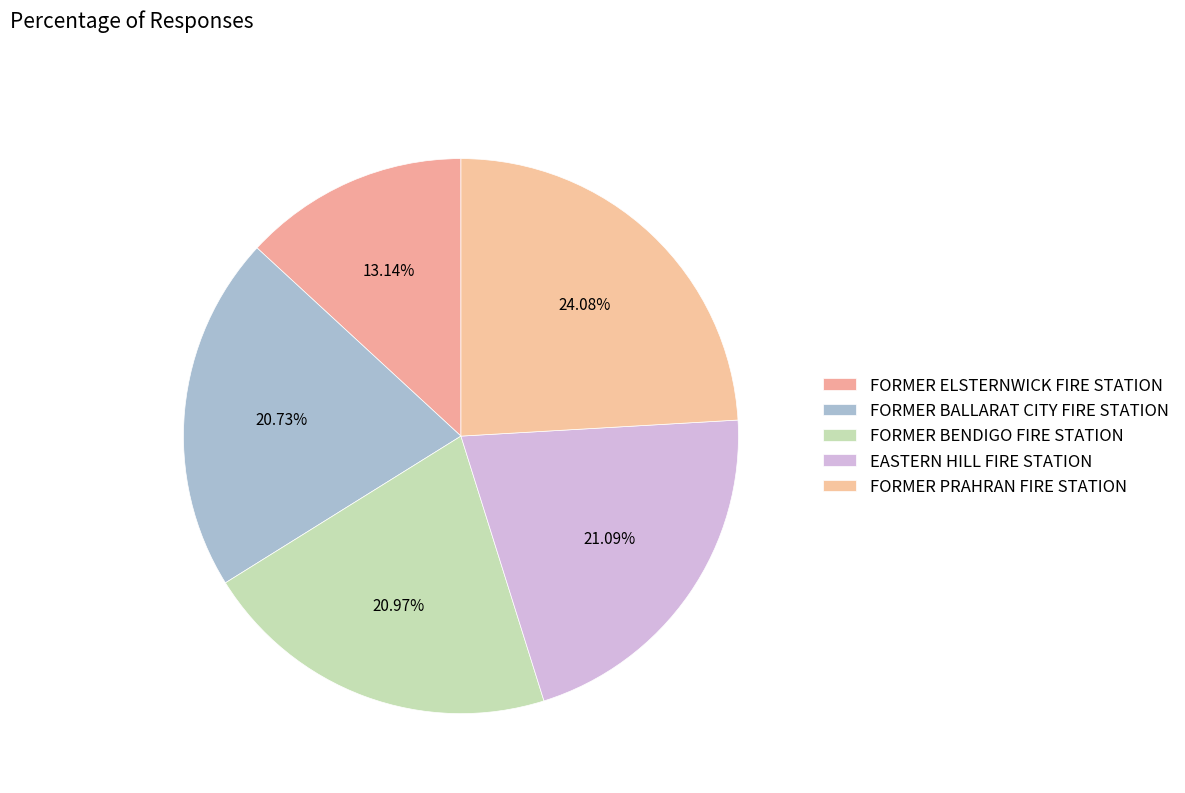

Approximately how many times larger is the value at FORMER BALLARAT CITY FIRE STATION compared to EASTERN HILL FIRE STATION?

1.0